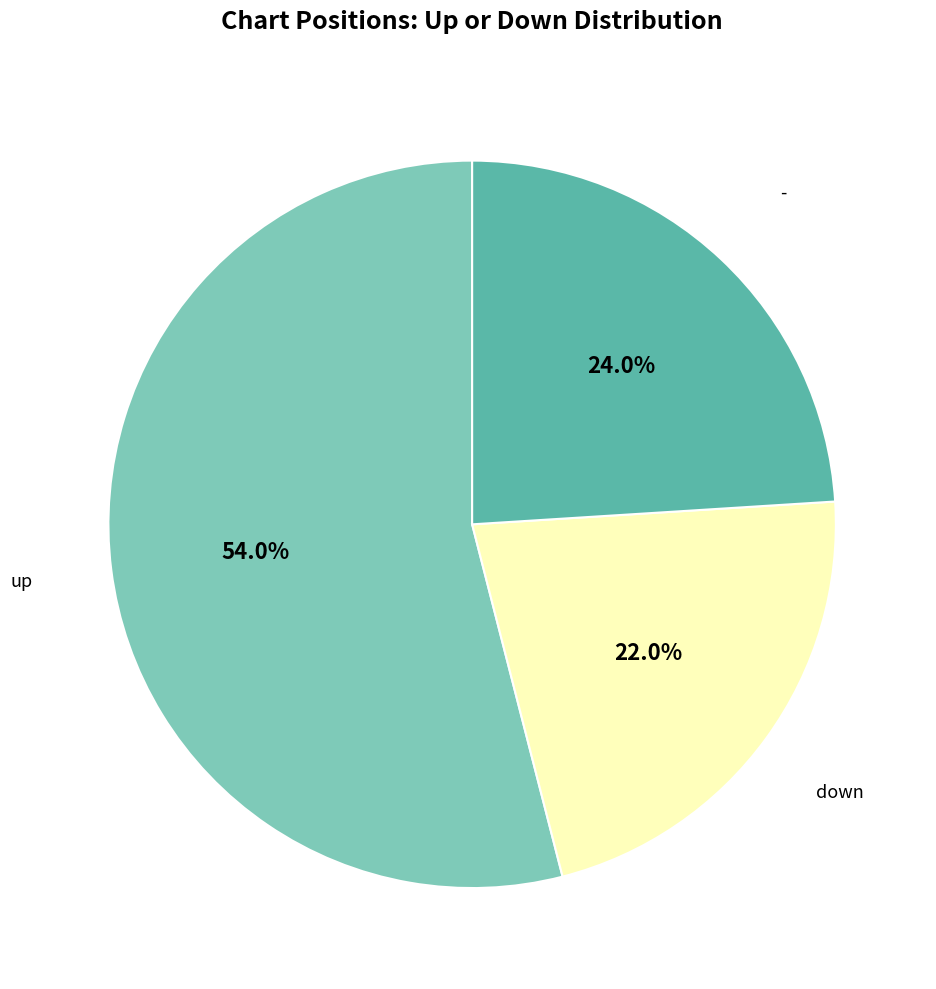

Is there a majority slice in this chart?

Yes